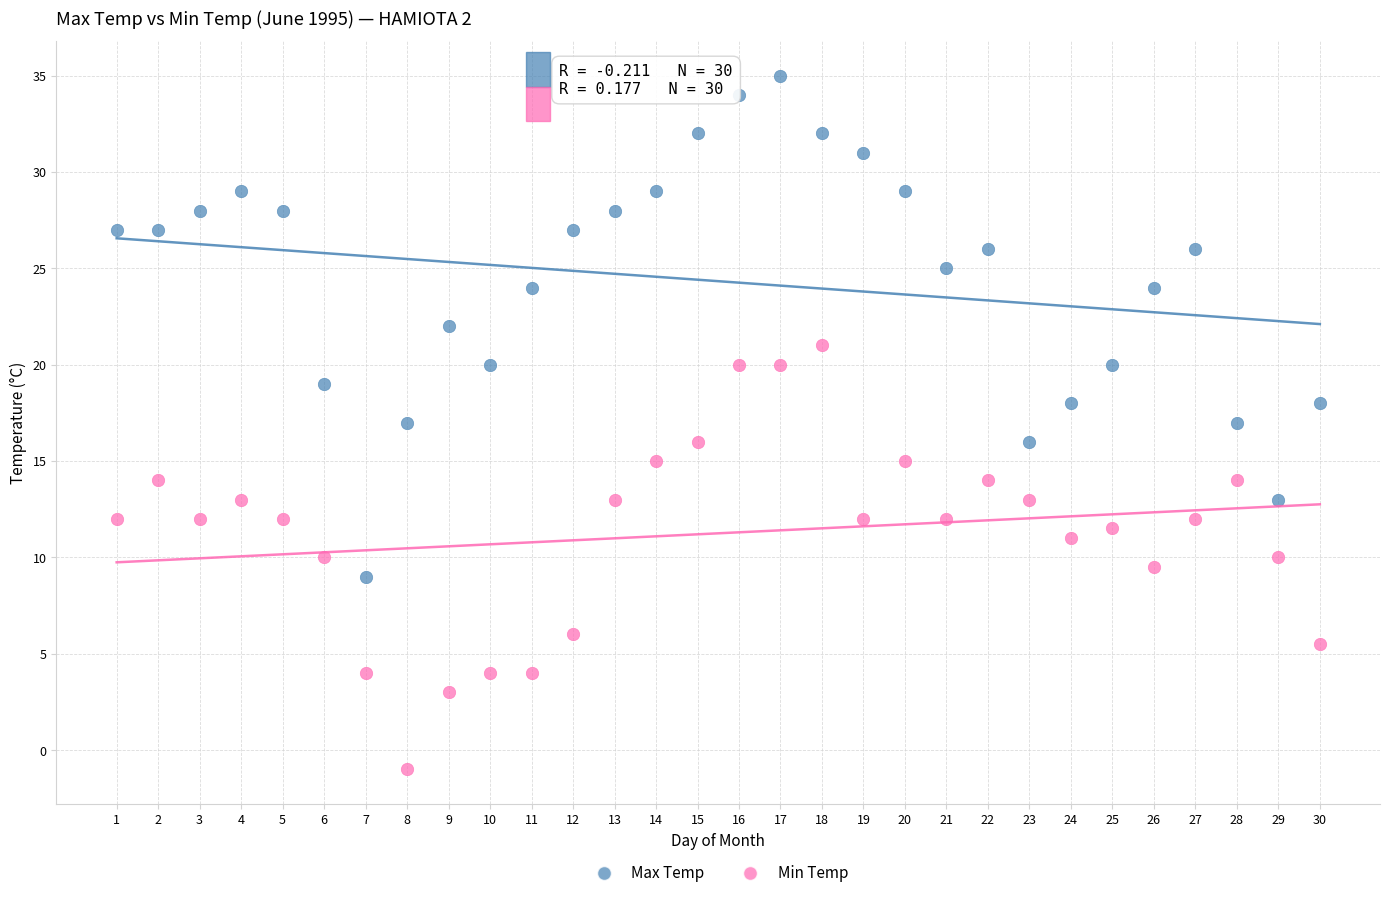

Which series has the largest Y range (max minus min)?

Max Temp